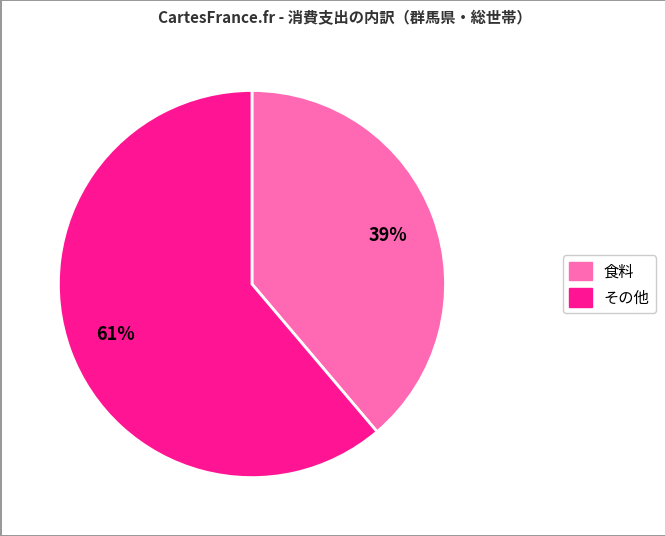

Is there any slice that represents more than half of the pie?

Yes